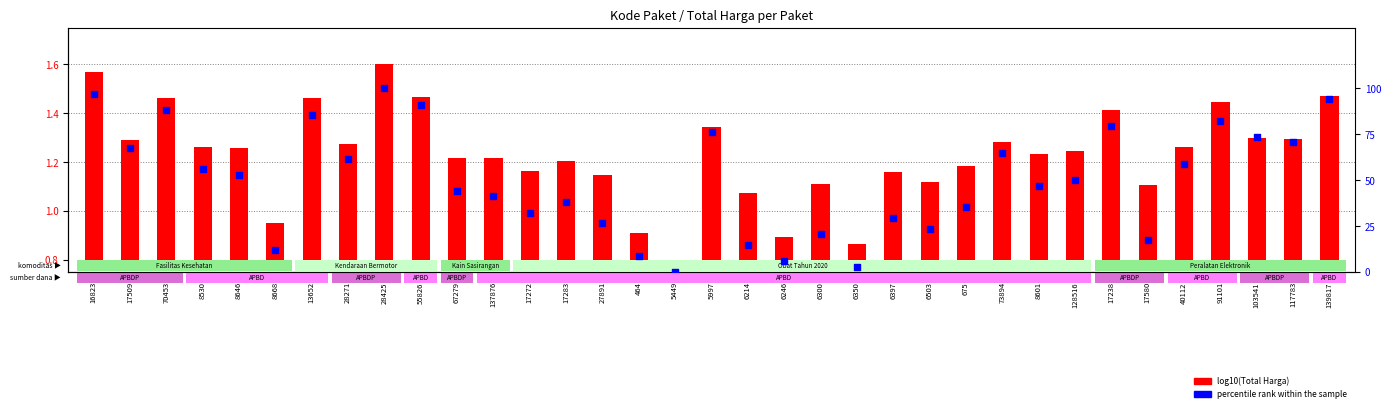

Approximately how many times larger is the value at 5997 compared to 70453?

0.9